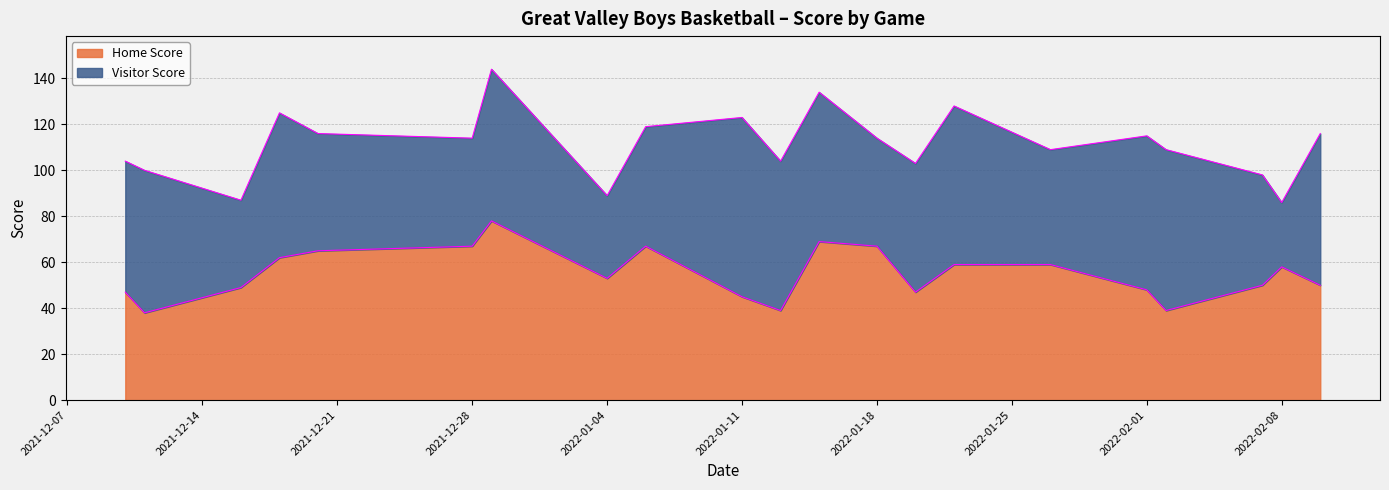

How many points are lower than both their immediate neighbors (excluding endpoints)?

5